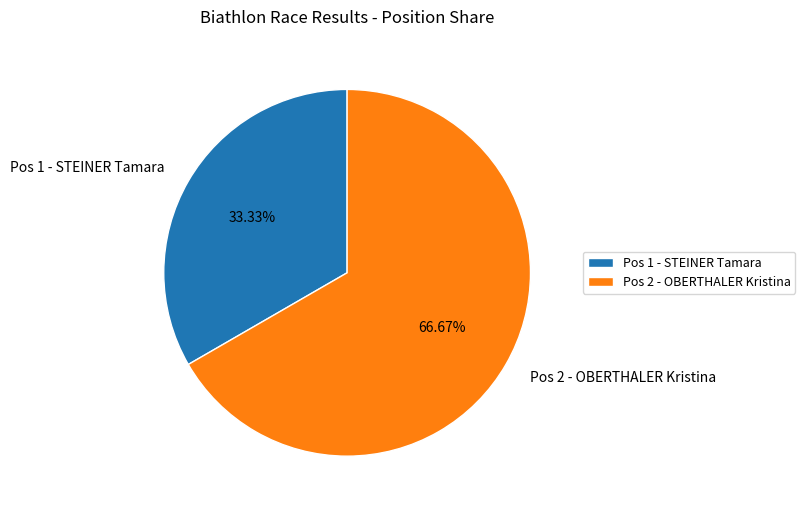

Which slice is the largest?

Pos 2 - OBERTHALER Kristina